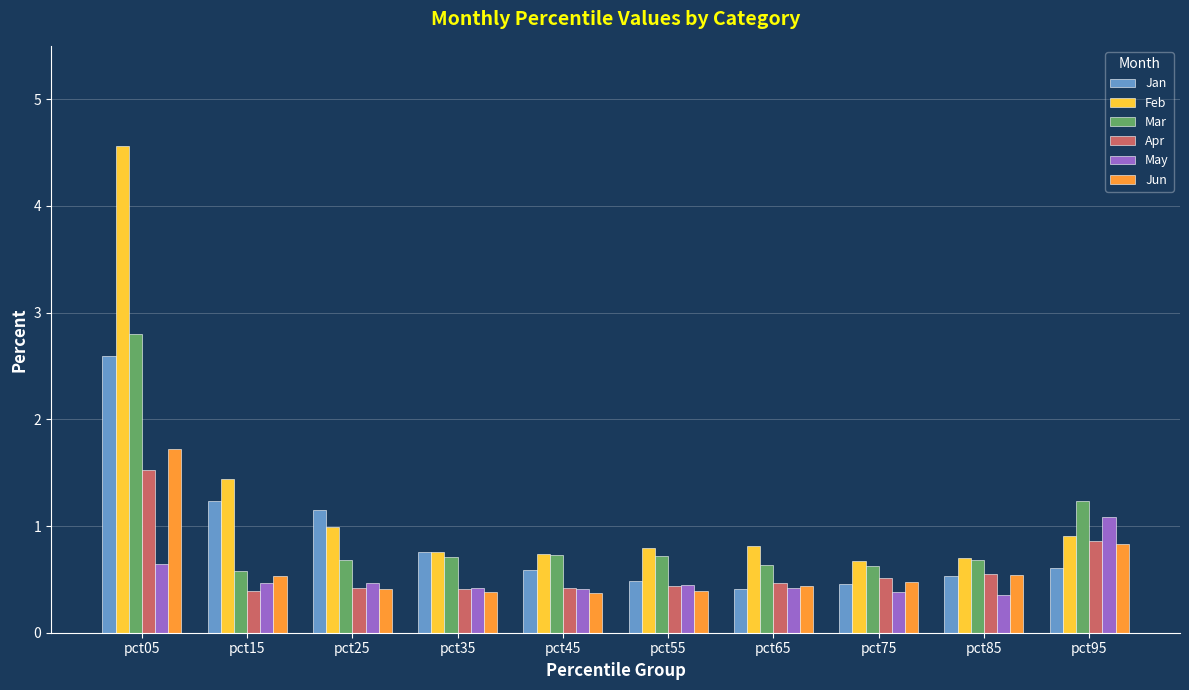

The value of May at pct55 is 0.7. True or false?

False